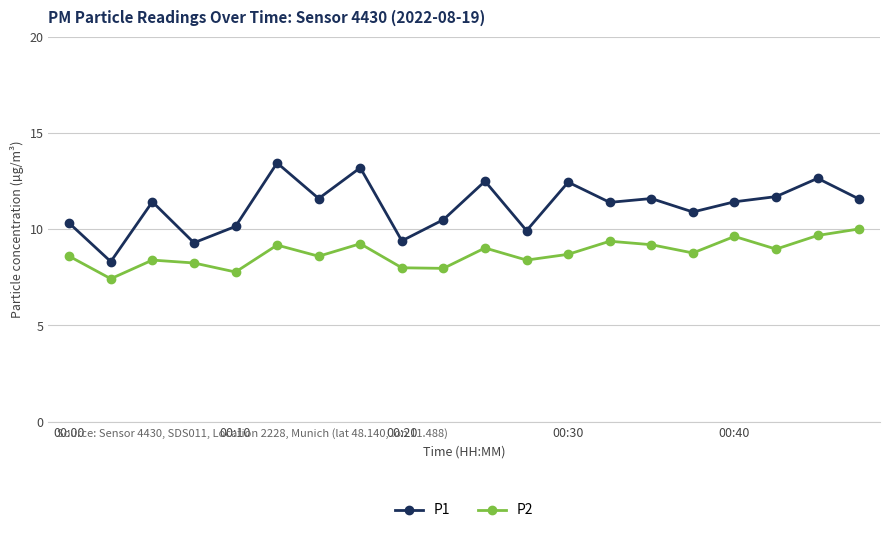

List the series in order of their peak value, lowest first.

P2, P1